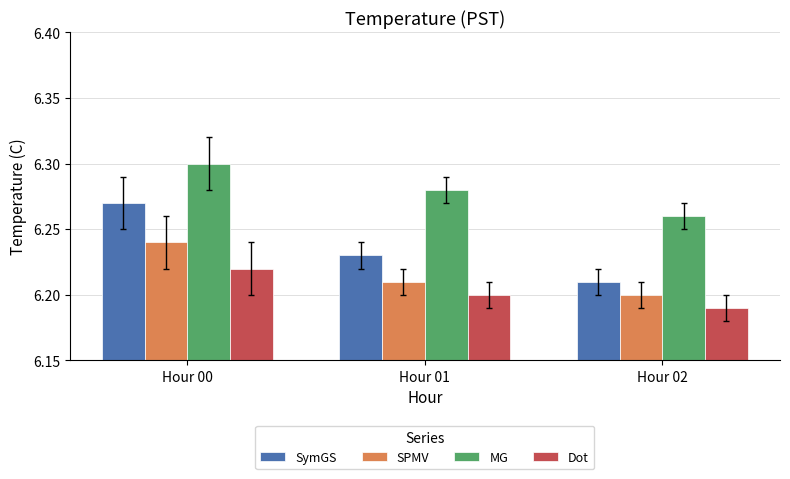

Does the chart contain any negative values?

No